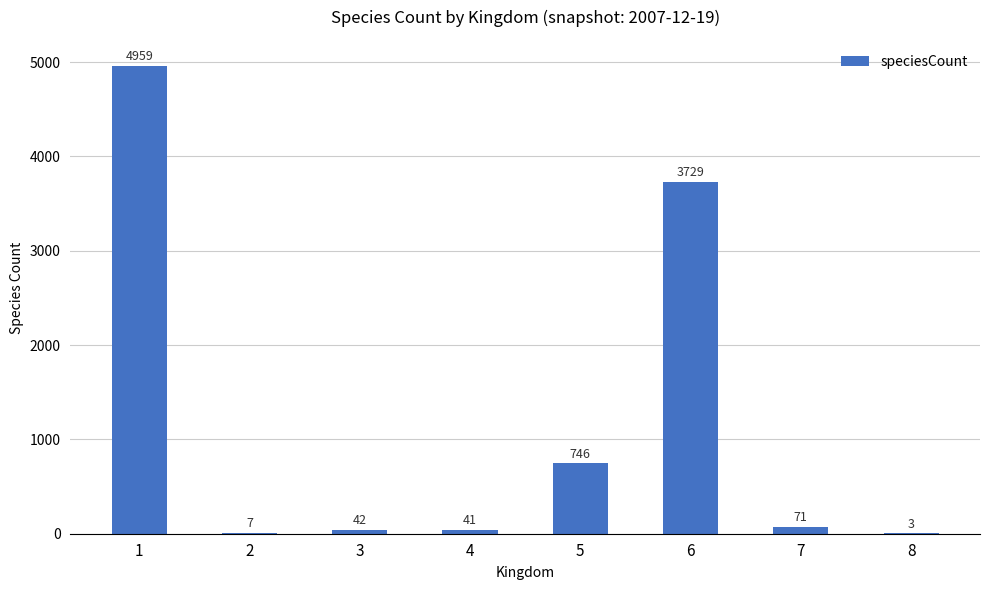

At which label is the value closest to 2481?

6